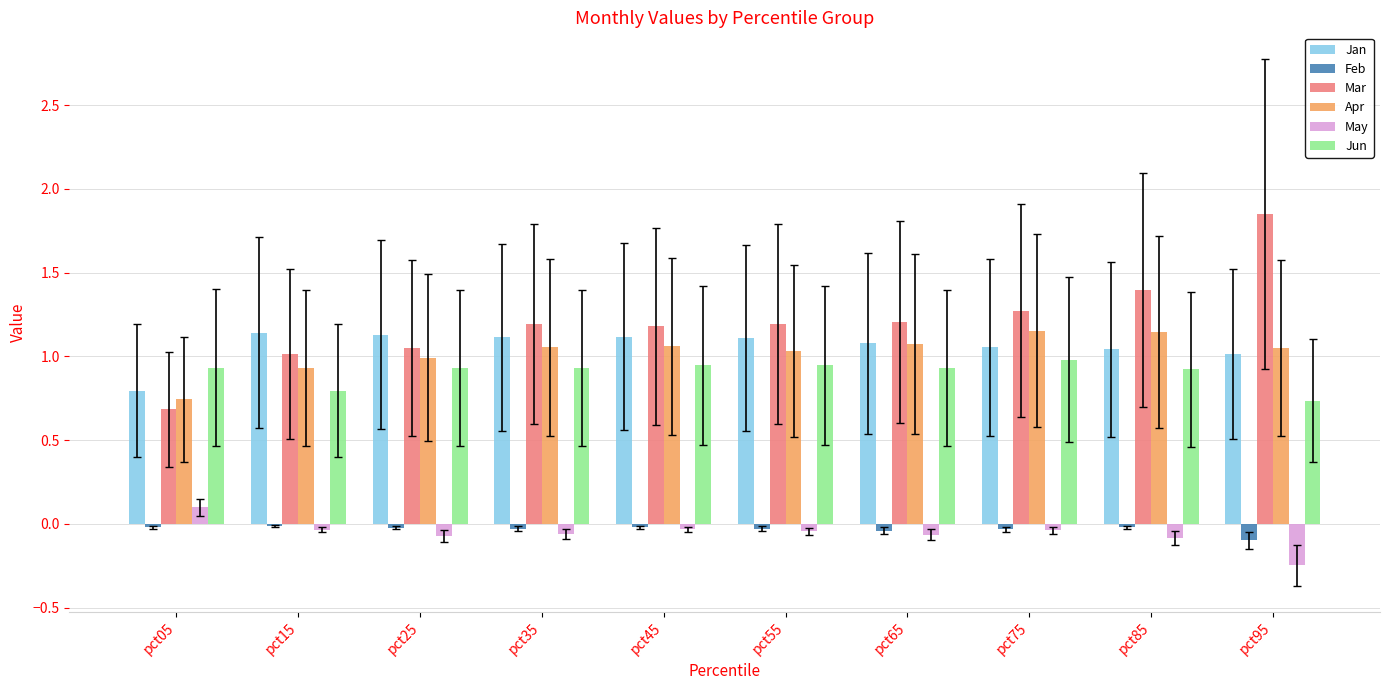

Which series has the largest range (max minus min)?

Mar